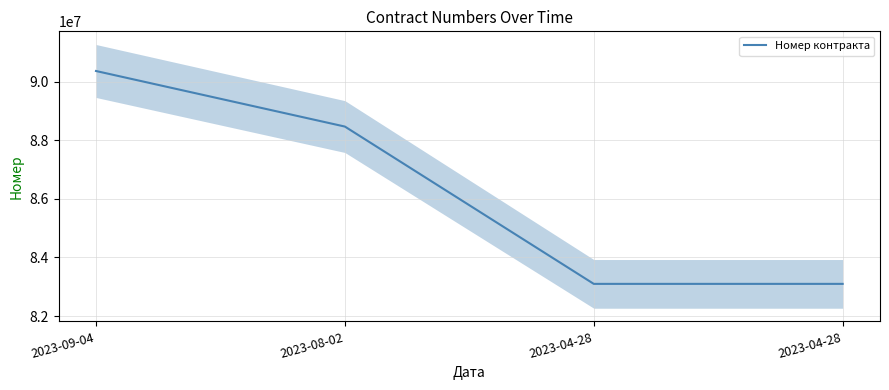

Does the chart have visible grid lines?

Yes